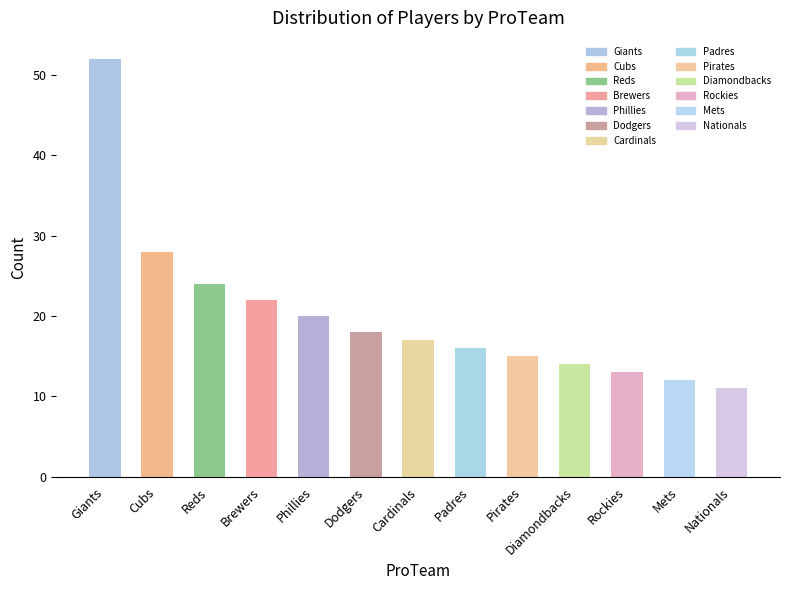

What is the difference between the values at Cubs and Nationals?

17